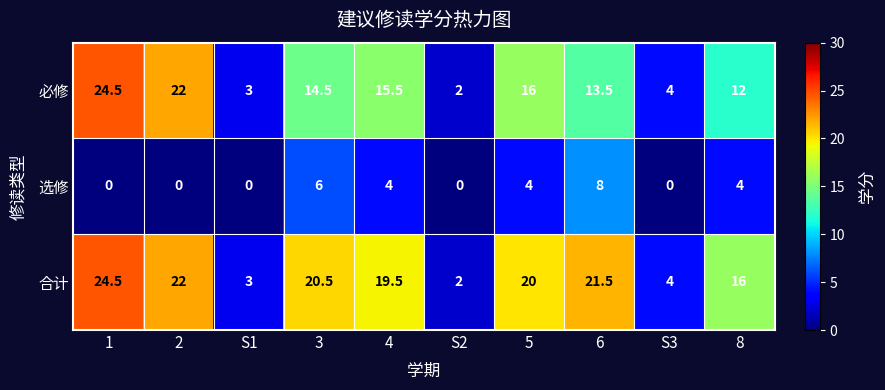

Which series has the largest total across all categories?

合计